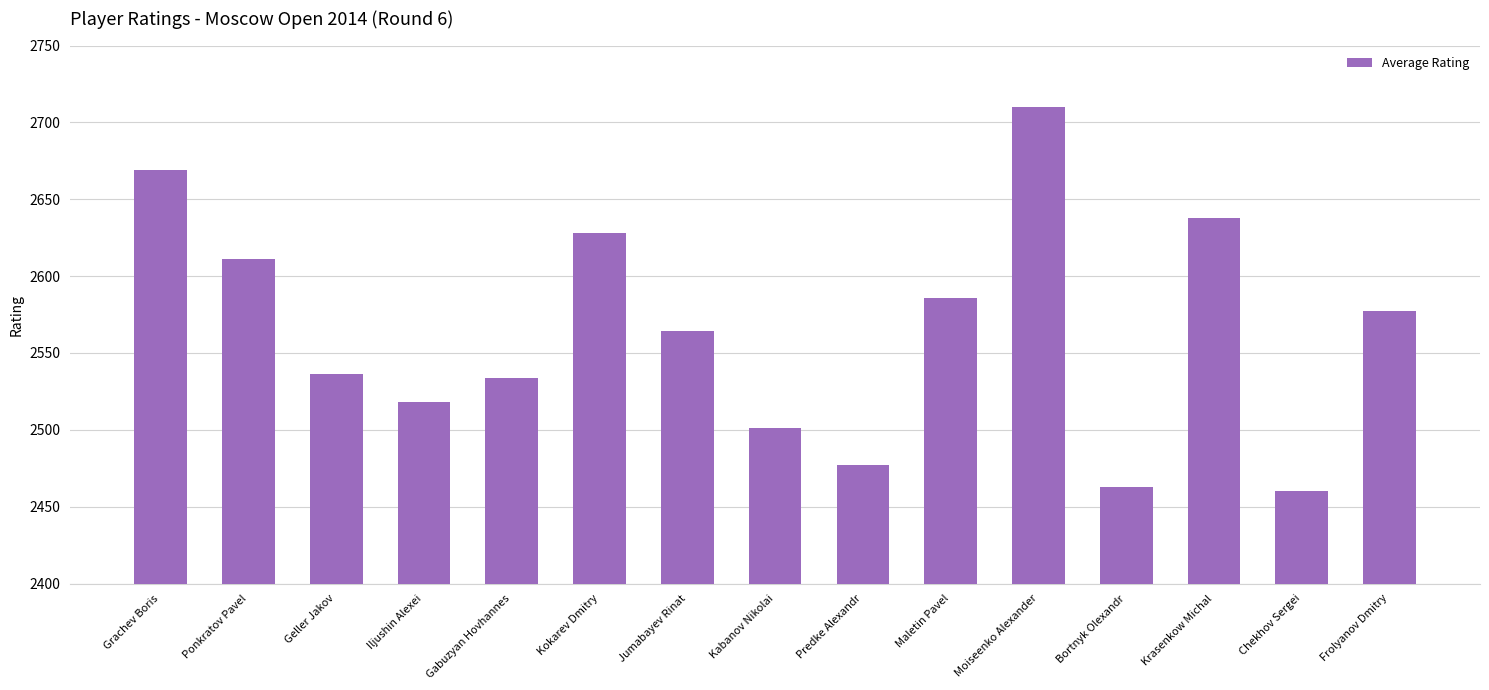

Does the chart contain stacked bars?

No